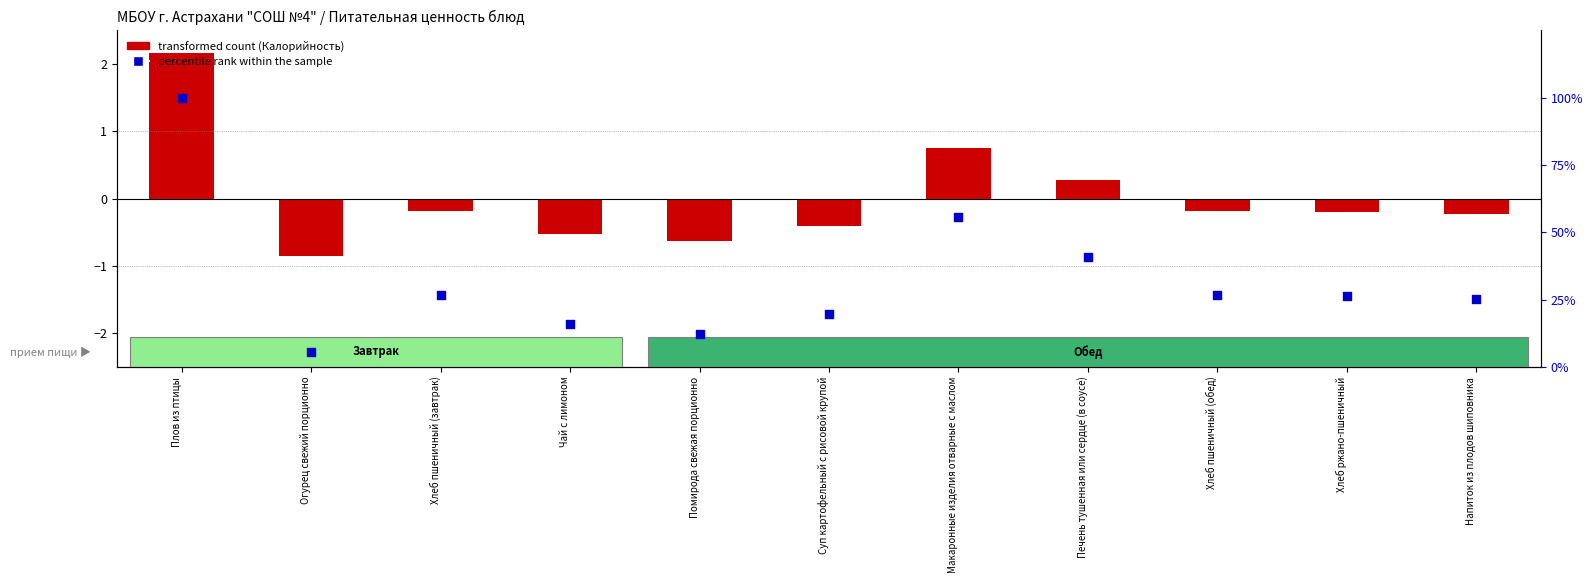

At which category is the sum across all series the highest?

Плов из птицы